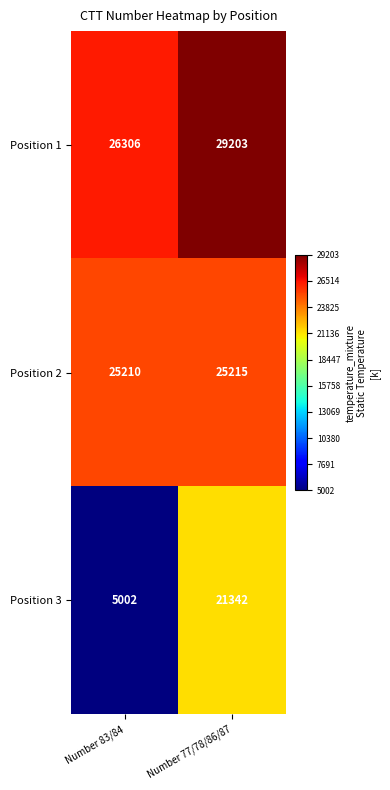

At which category is the sum across all series the highest?

Number 77/78/86/87